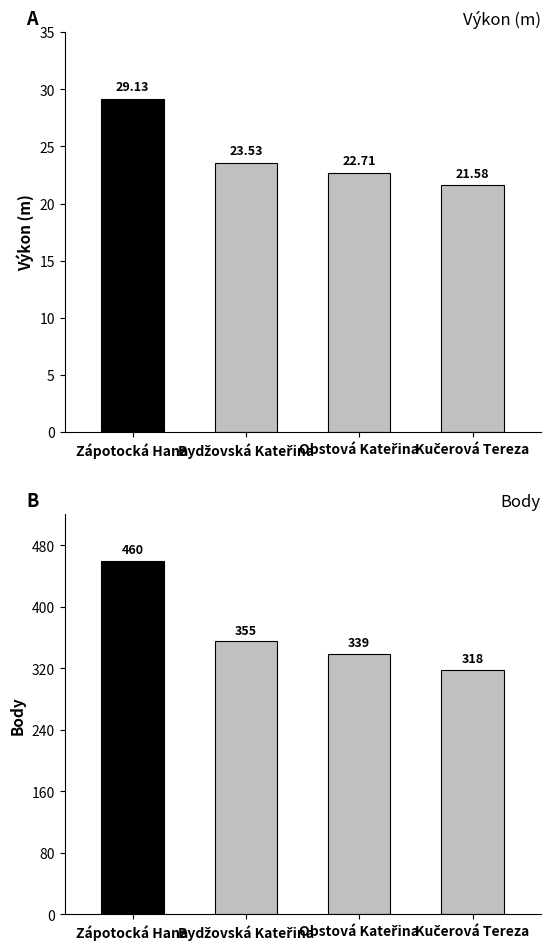

List the series in order of their peak value, highest first.

Body, Výkon